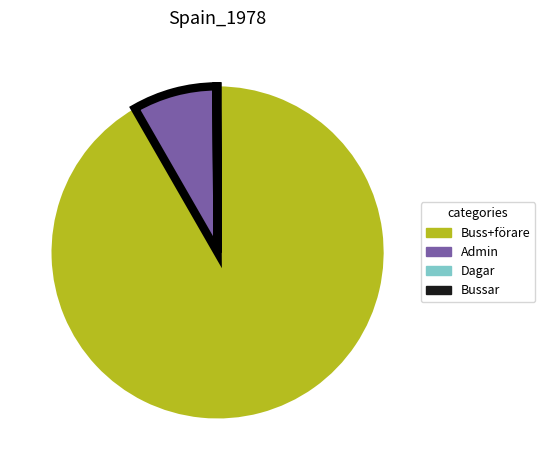

Is there any slice that represents more than half of the pie?

Yes